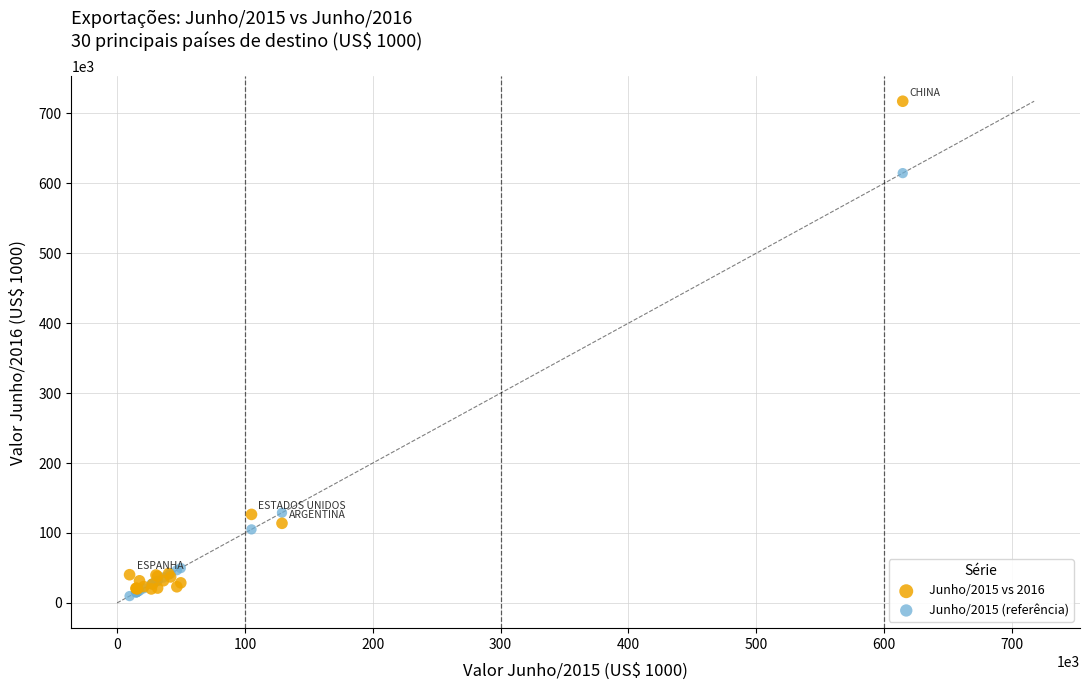

What are all the series names shown in the legend?

Junho/2015 vs 2016, Junho/2015 (referência)